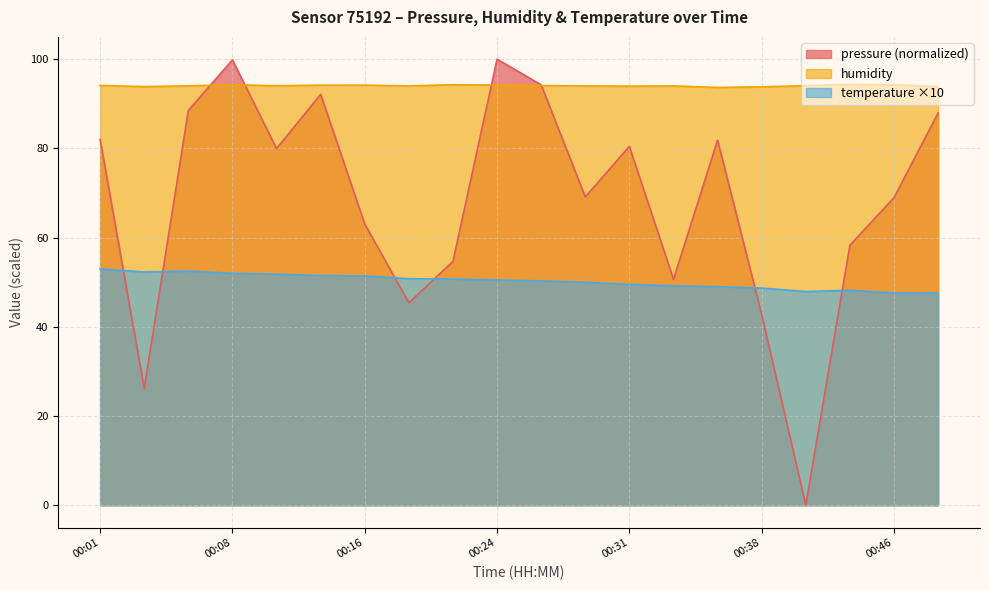

Is it true that temperature equals 35.0 at 00:18?

False